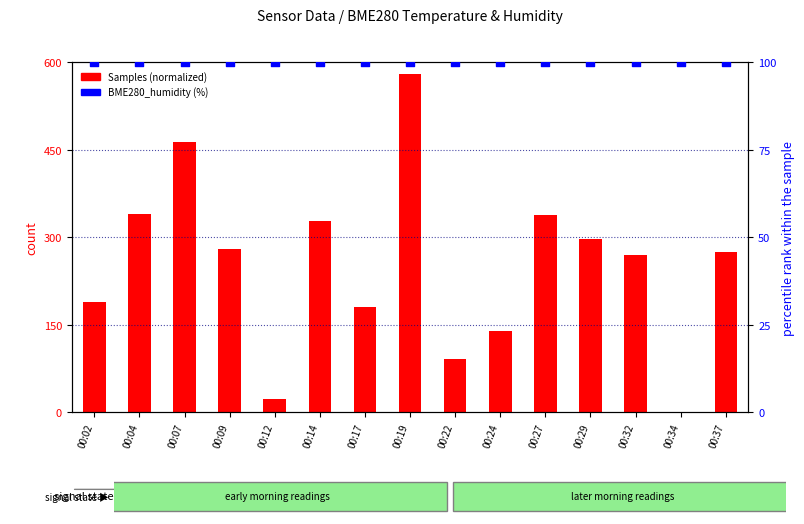

Which series has the largest Y range (max minus min)?

Samples (normalized)